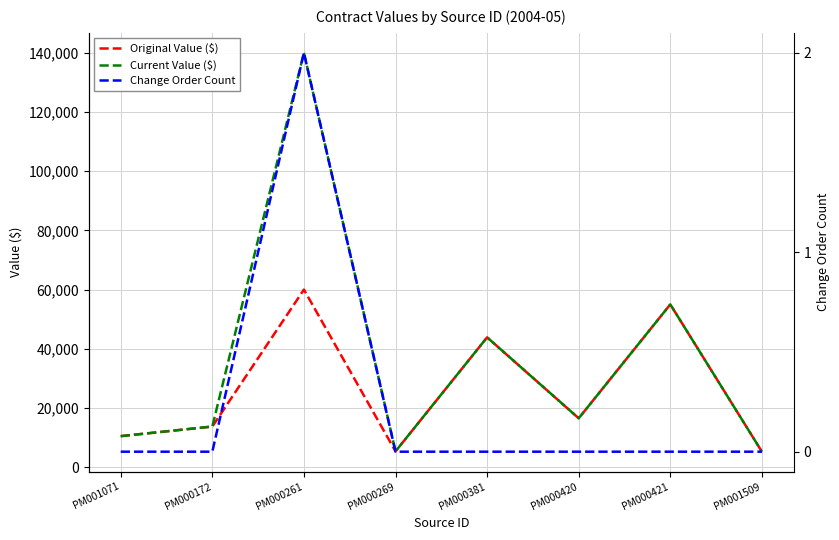

Which category has the lowest value across all series?

PM001071